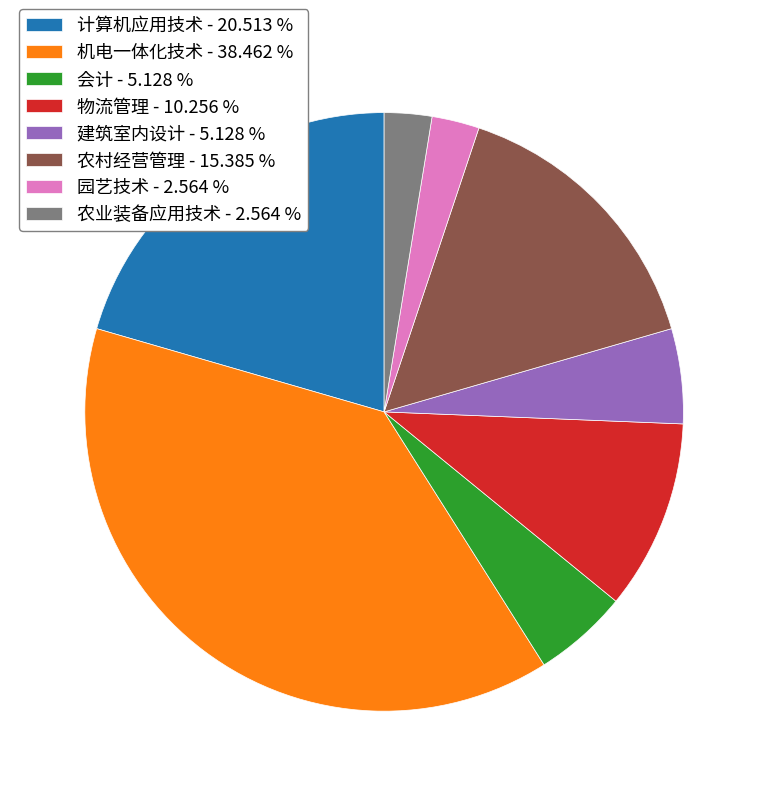

Is it true that 机电一体化技术 is 38% of the pie?

True